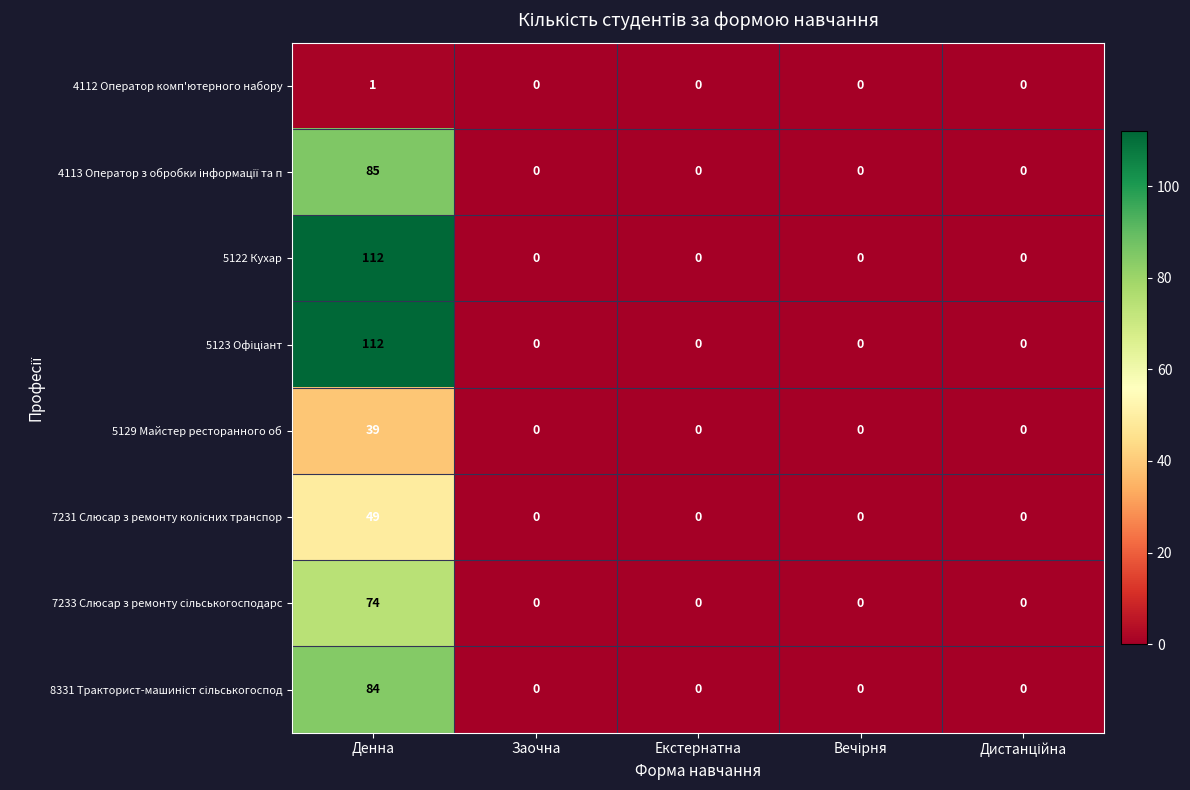

What is the difference between the highest and lowest values at Денна?

111